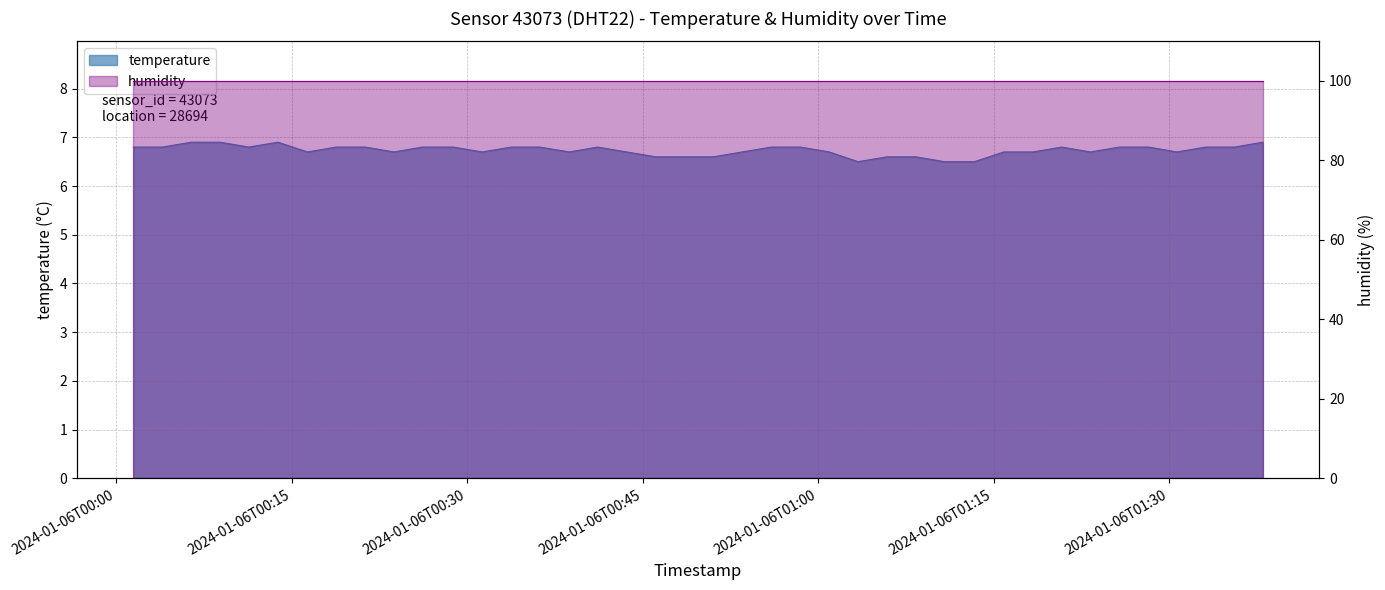

List the labels in order of value, smallest first.

2024-01-06T01:03:25, 2024-01-06T01:10:48, 2024-01-06T01:13:21, 2024-01-06T00:46:07, 2024-01-06T00:48:36, 2024-01-06T00:51:03, 2024-01-06T01:05:54, 2024-01-06T01:08:22, 2024-01-06T00:16:21, 2024-01-06T00:23:45, 2024-01-06T00:31:17, 2024-01-06T00:38:44, 2024-01-06T00:43:38, 2024-01-06T00:53:31, 2024-01-06T01:00:57, 2024-01-06T01:15:53, 2024-01-06T01:18:22, 2024-01-06T01:23:17, 2024-01-06T01:30:40, 2024-01-06T00:01:28, 2024-01-06T00:03:57, 2024-01-06T00:11:20, 2024-01-06T00:18:49, 2024-01-06T00:21:18, 2024-01-06T00:26:10, 2024-01-06T00:28:48, 2024-01-06T00:33:46, 2024-01-06T00:36:12, 2024-01-06T00:41:09, 2024-01-06T00:56:00, 2024-01-06T00:58:29, 2024-01-06T01:20:50, 2024-01-06T01:25:46, 2024-01-06T01:28:15, 2024-01-06T01:33:09, 2024-01-06T01:35:36, 2024-01-06T00:06:25, 2024-01-06T00:08:53, 2024-01-06T00:13:50, 2024-01-06T01:38:01